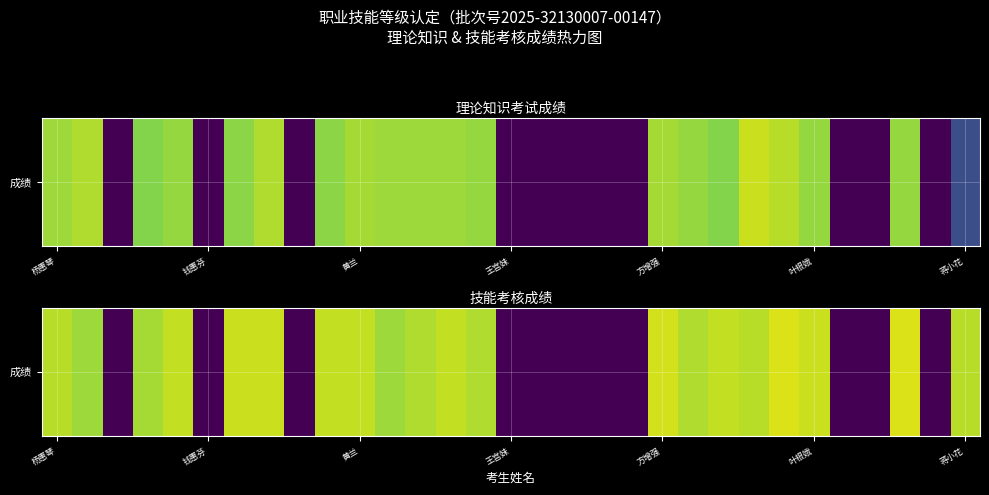

Reading left to right, transcribe all the data shown in this chart.

67	64	0	65	68	0	69	69	0	68	68	64	66	68	66	0	0	0	0	0	70	66	68	67	71	69	0	0	71	0	67